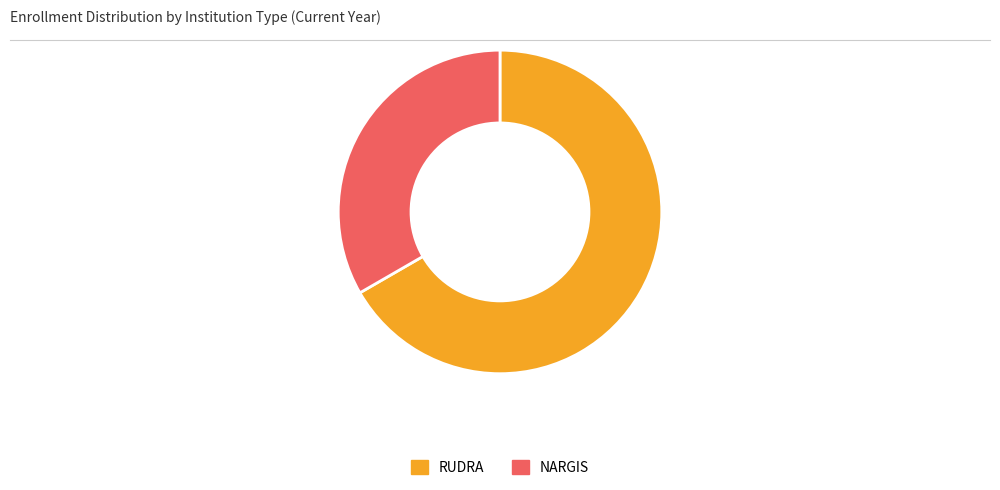

Which slice represents more than half of the pie?

RUDRA